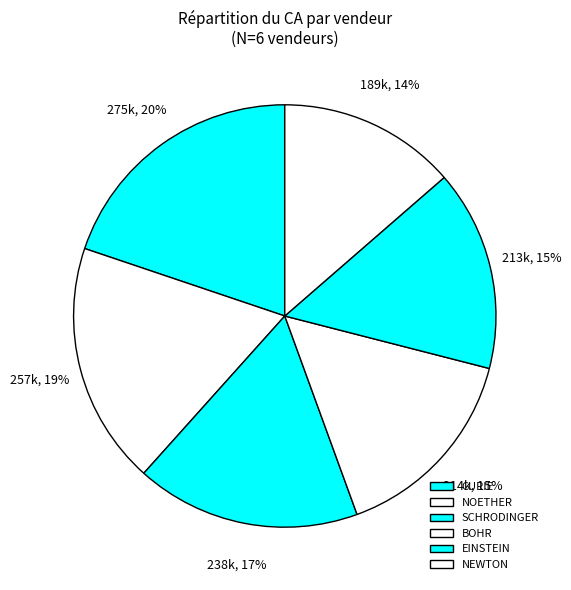

Which category has the biggest portion of the pie?

CURIE